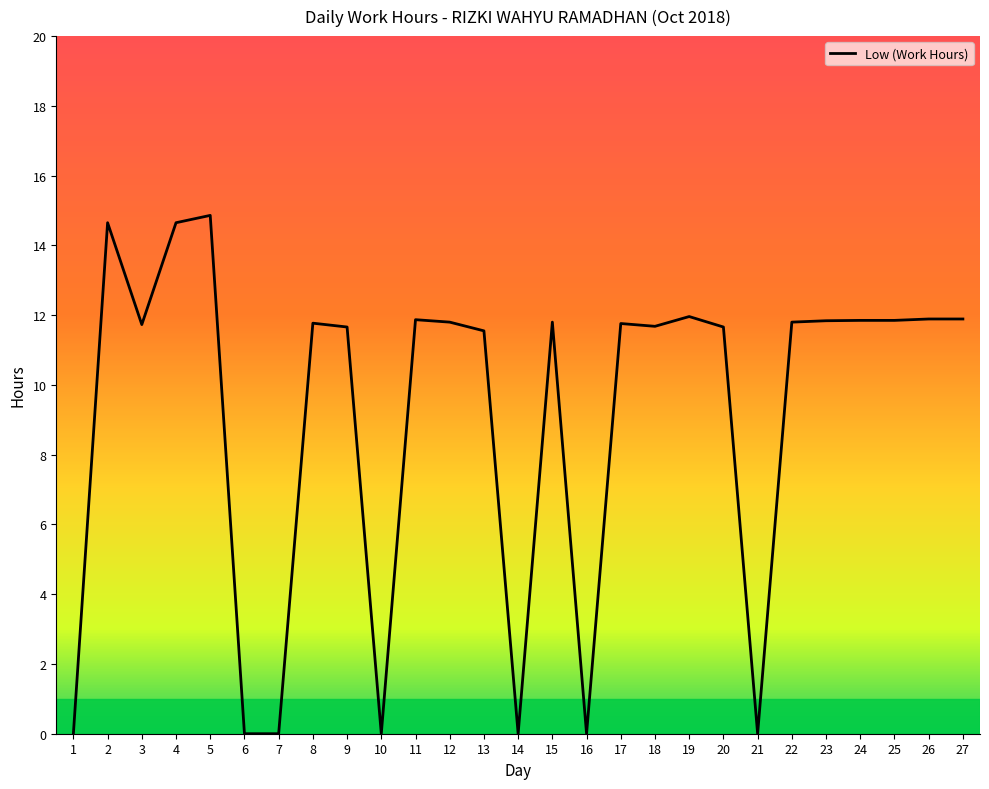

Is this an area chart (filled region under the line)?

No